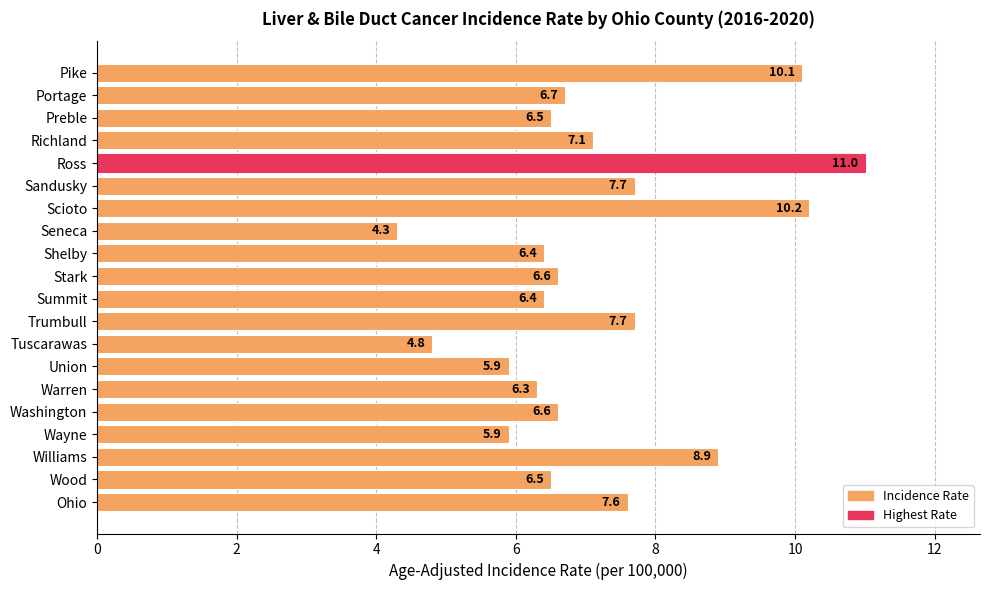

What is the difference between the maximum and second lowest values?

6.2